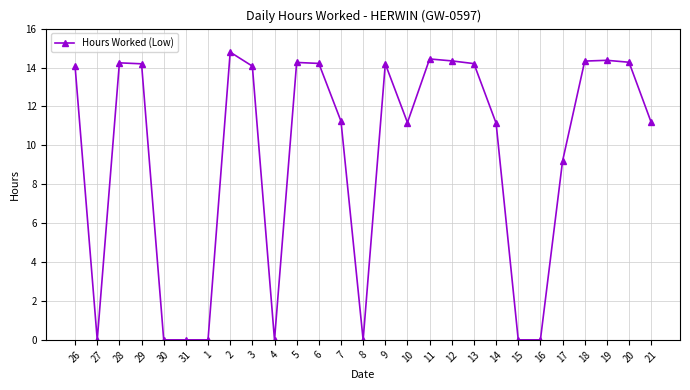

How many values are below 14?

13